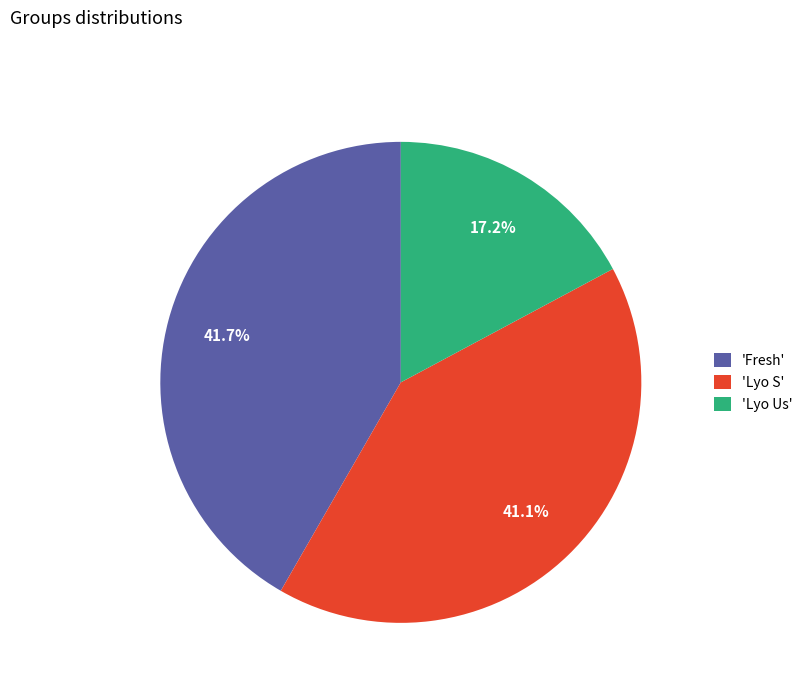

What is the largest slice in the pie chart?

'Fresh'